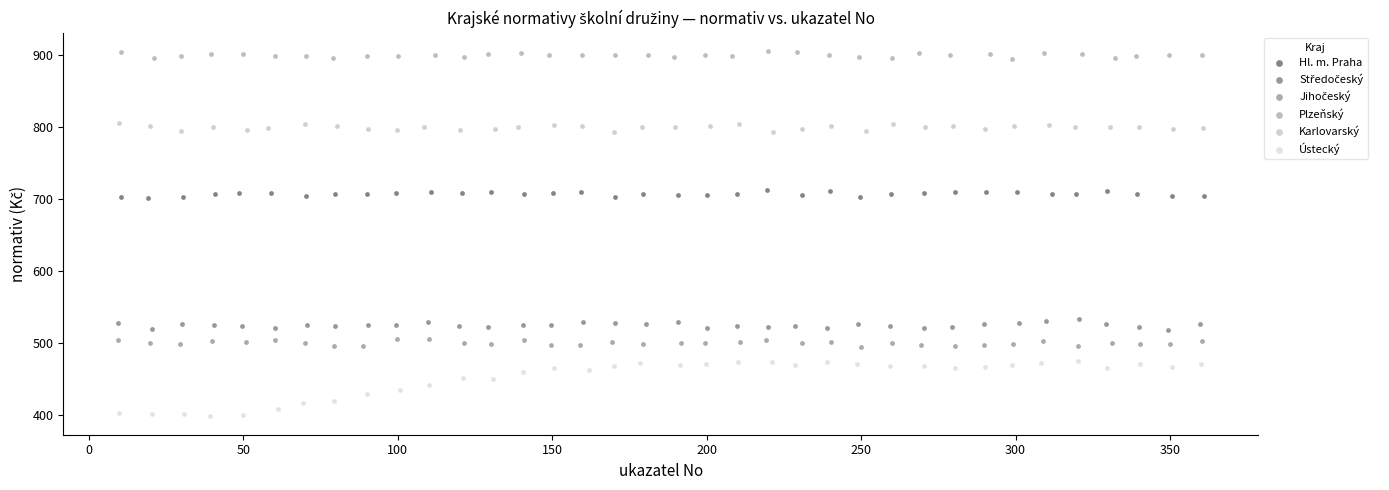

Which series contains the highest Y value?

Plzeňský